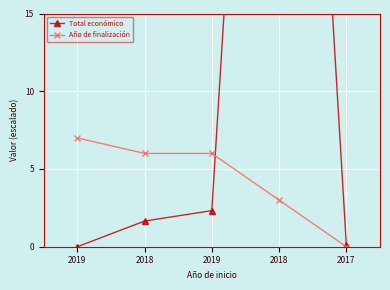

Where is Total económico nearest to the value 36?

2019